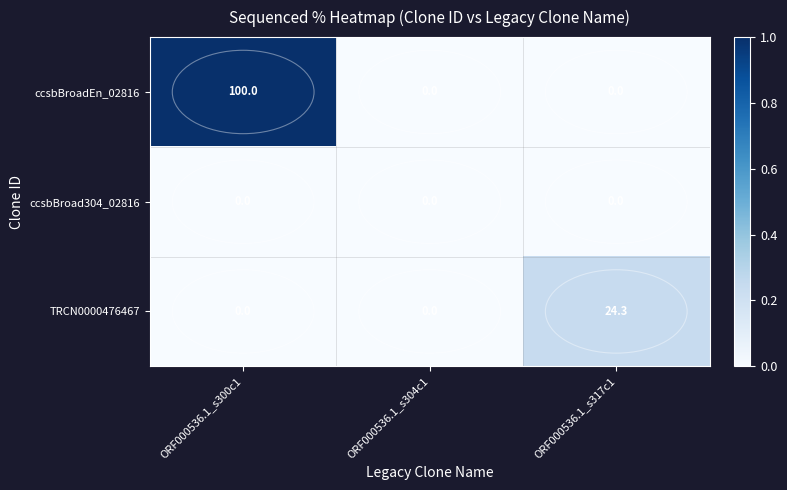

Read the TRCN0000476467 value at ORF000536.1_s317c1.

24.3